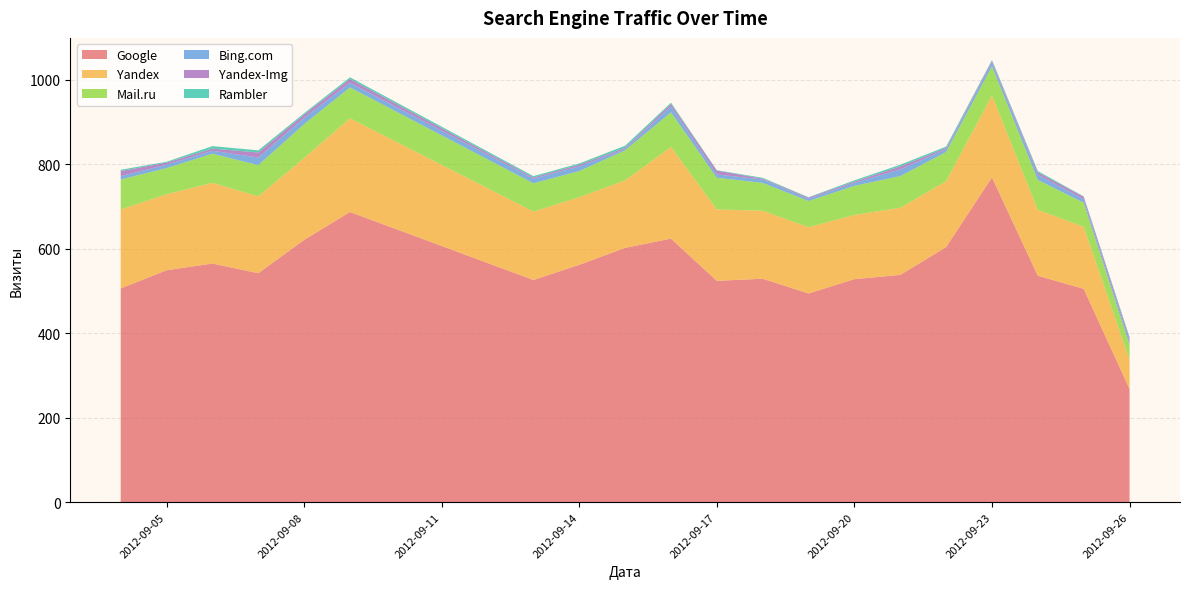

Which category has the lowest value in the Google series?

2012-09-26